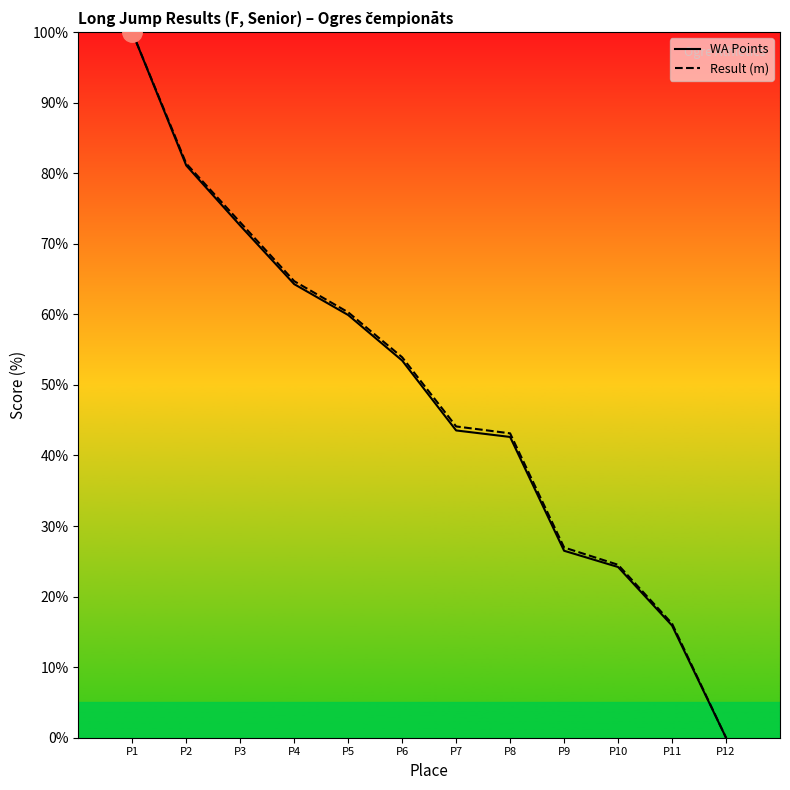

True or false: WA Points has more than 1 points higher than both neighbors.

False